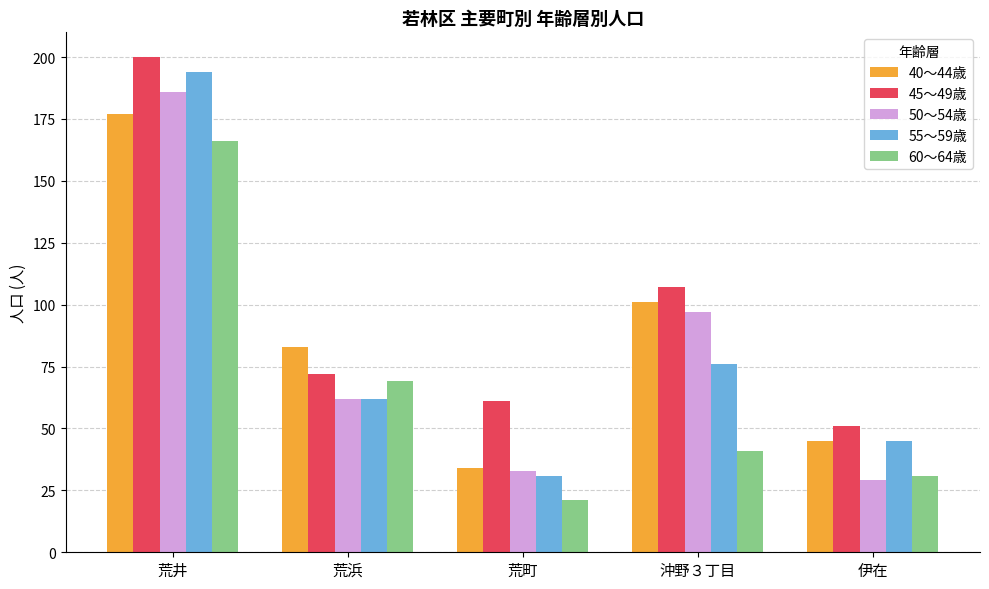

How many categories are shown in the chart?

5